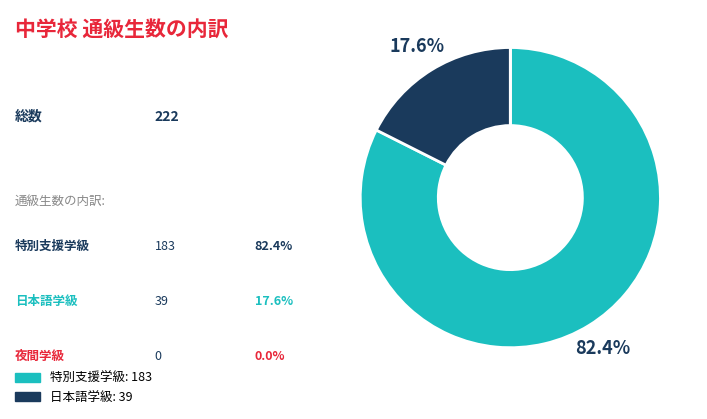

Is there a majority slice in this chart?

Yes